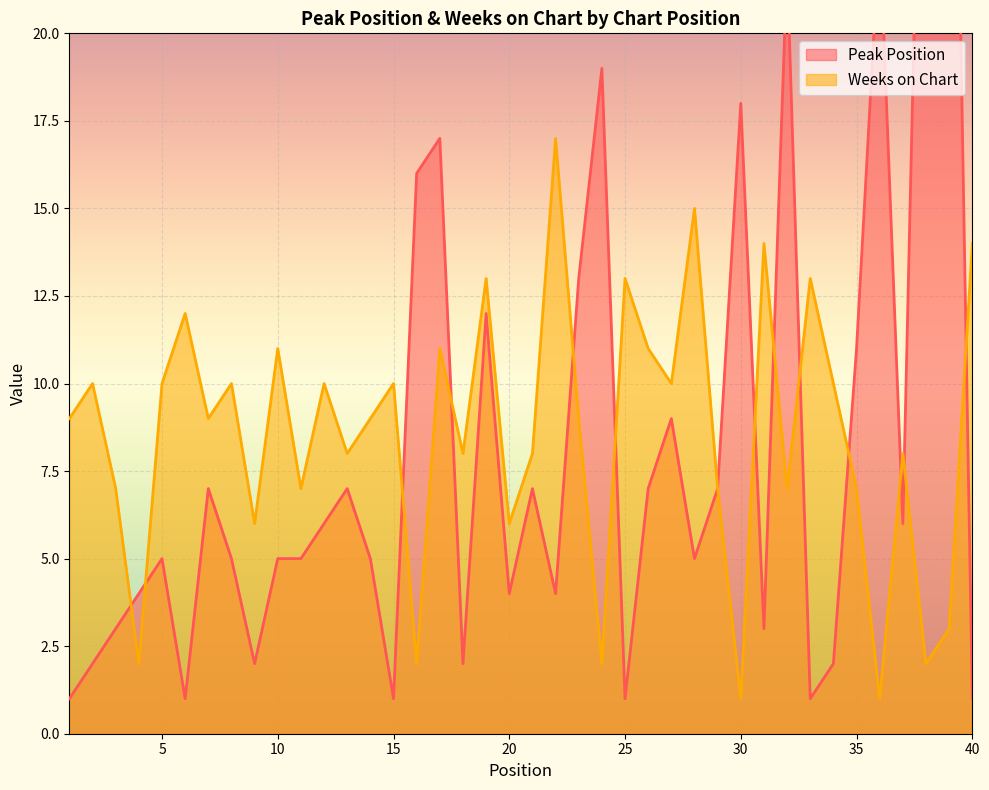

Reading left to right, transcribe all the data shown in this chart.

Peak Position: 1=1	2=2	3=3	4=4	5=5	6=1	7=7	8=5	9=2	10=5	11=5	12=6	13=7	14=5	15=1	16=16	17=17	18=2	19=12	20=4	21=7	22=4	23=13	24=19	25=1	26=7	27=9	28=5	29=7	30=18	31=3	32=22	33=1	34=2	35=11	36=23	37=6	38=35	39=39	40=1
Weeks on Chart: 1=9	2=10	3=7	4=2	5=10	6=12	7=9	8=10	9=6	10=11	11=7	12=10	13=8	14=9	15=10	16=2	17=11	18=8	19=13	20=6	21=8	22=17	23=9	24=2	25=13	26=11	27=10	28=15	29=7	30=1	31=14	32=7	33=13	34=10	35=7	36=1	37=8	38=2	39=3	40=14